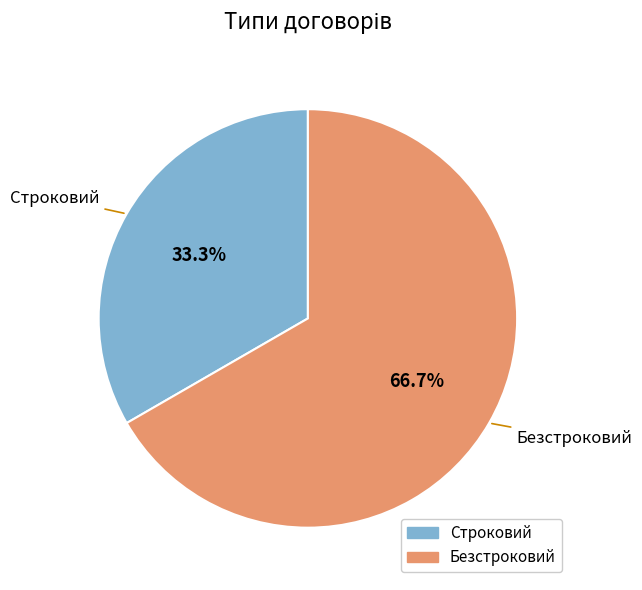

What percentage is the Строковий slice, to the nearest percent?

33%